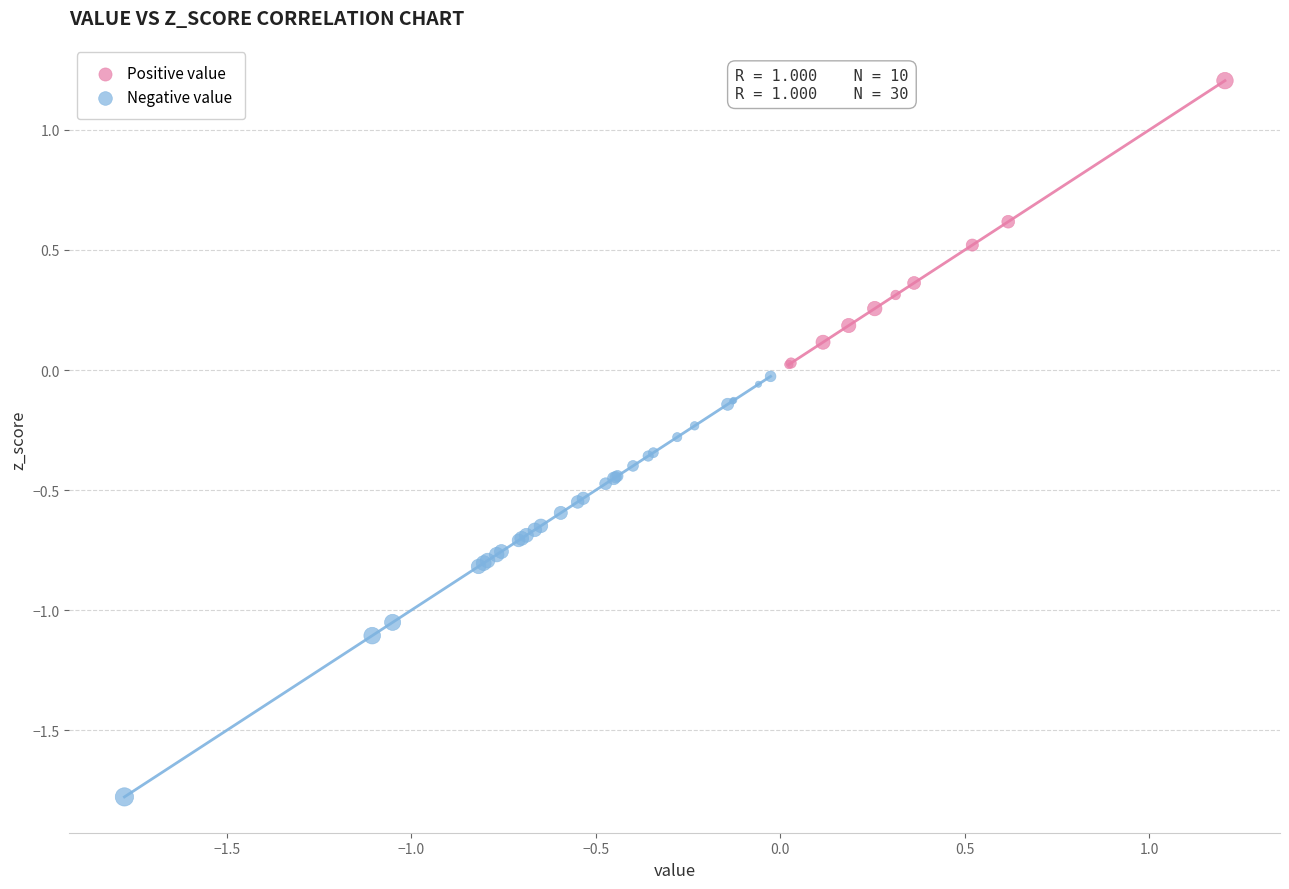

What are all the series names shown in the legend?

Positive value, Negative value